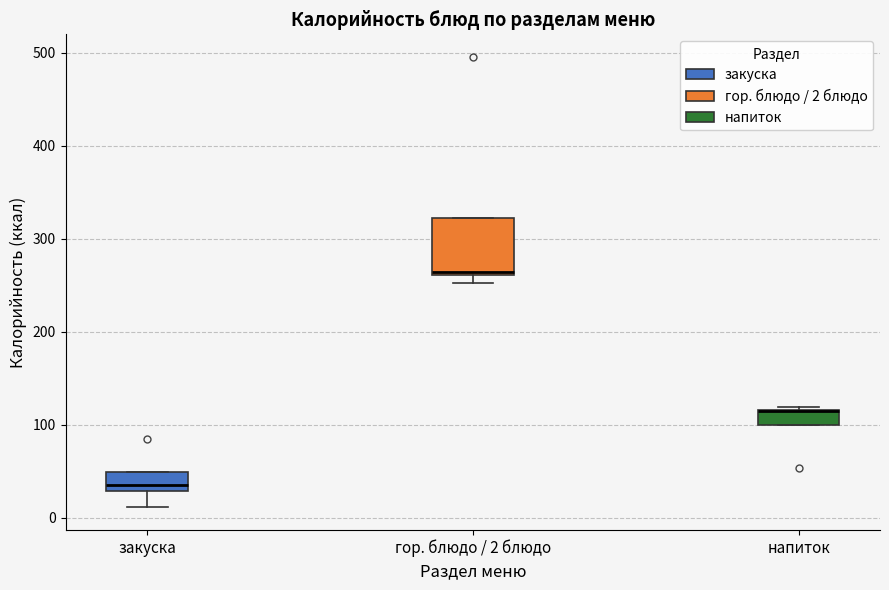

Reading left to right, read every box against the y-axis: the position of its median line, the range the box covers, and the ends of its whiskers. The values are not printed on the chart, so give them approximately, as read against the axis.

закуска: median 40, box 30 to 50, whiskers 10 to 50
гор. блюдо / 2 блюдо: median 260, box 260 to 320, whiskers 250 to 320
напиток: median 110 (drawn on the box's upper edge), box 100 to 120, whiskers 100 to 120